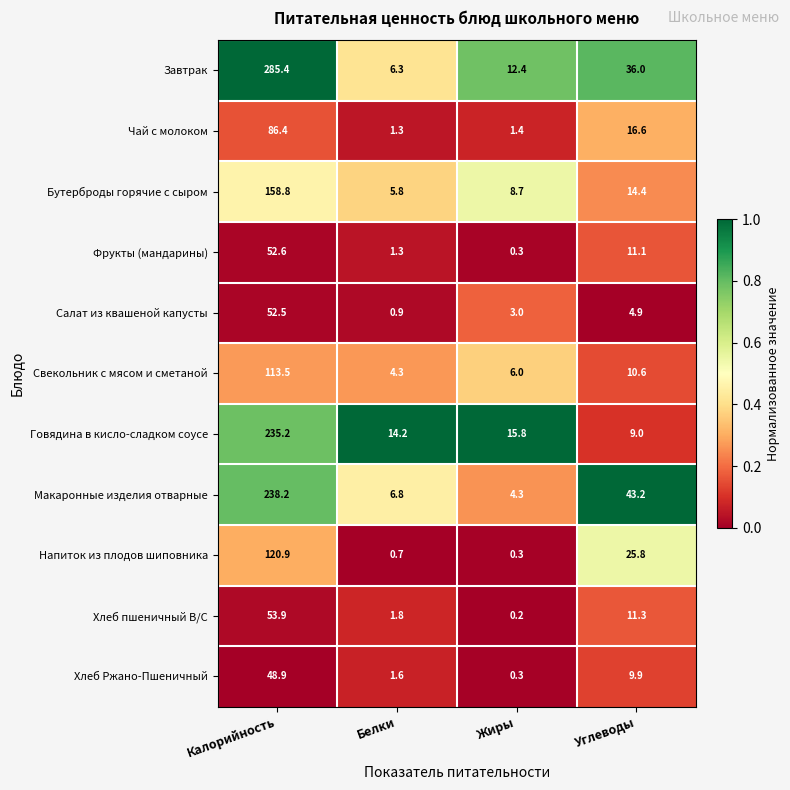

What is the difference between the maximum and minimum values in the Макаронные изделия отварные series?

233.9